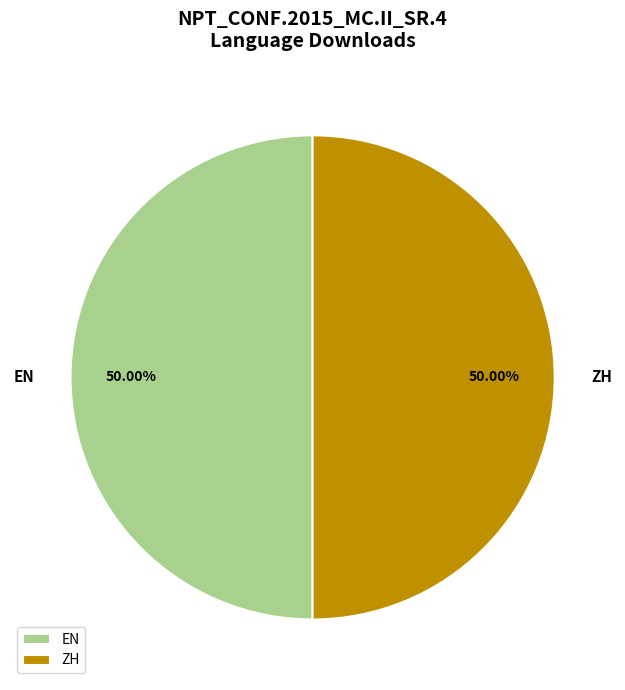

Approximately how many times larger is the value at ZH compared to EN?

1.0